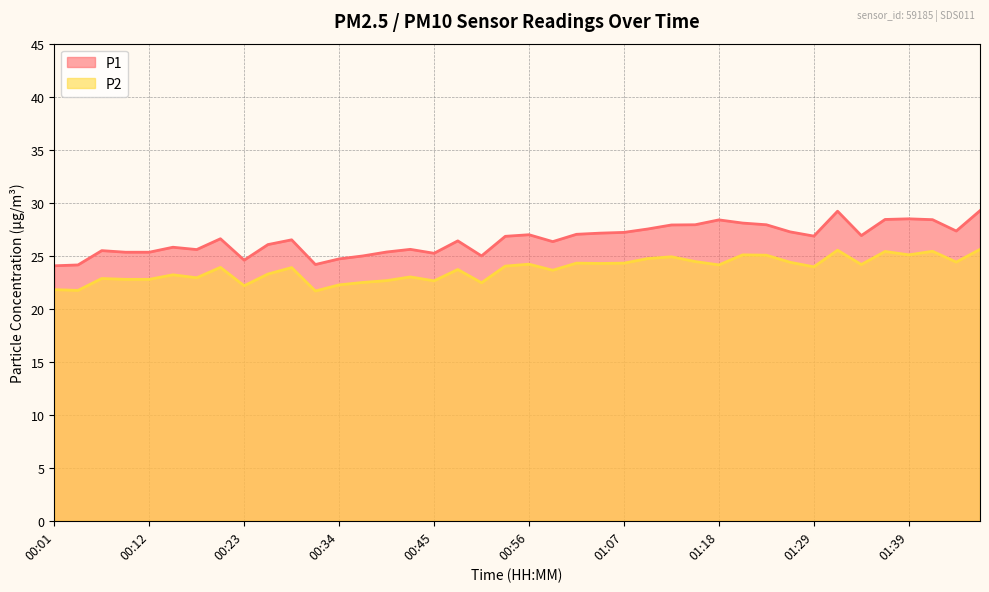

What is the value of the P1 point at the 32nd from the left?

27.2